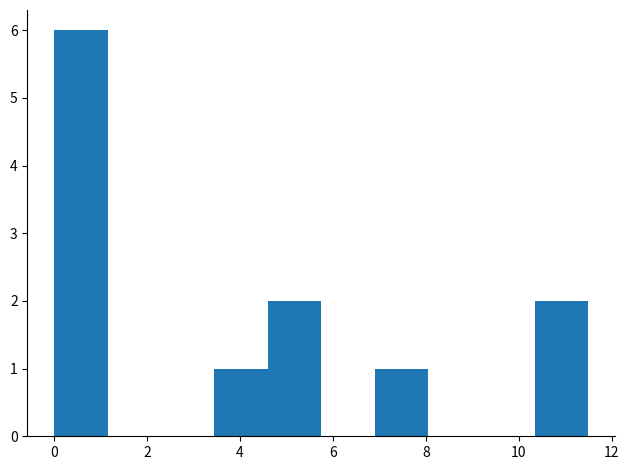

How tall is the bar that spans 4.60 to 5.75 on the x-axis? Neither the bar edges nor the heights are printed on the chart, so give them approximately, as read against the axes.

2